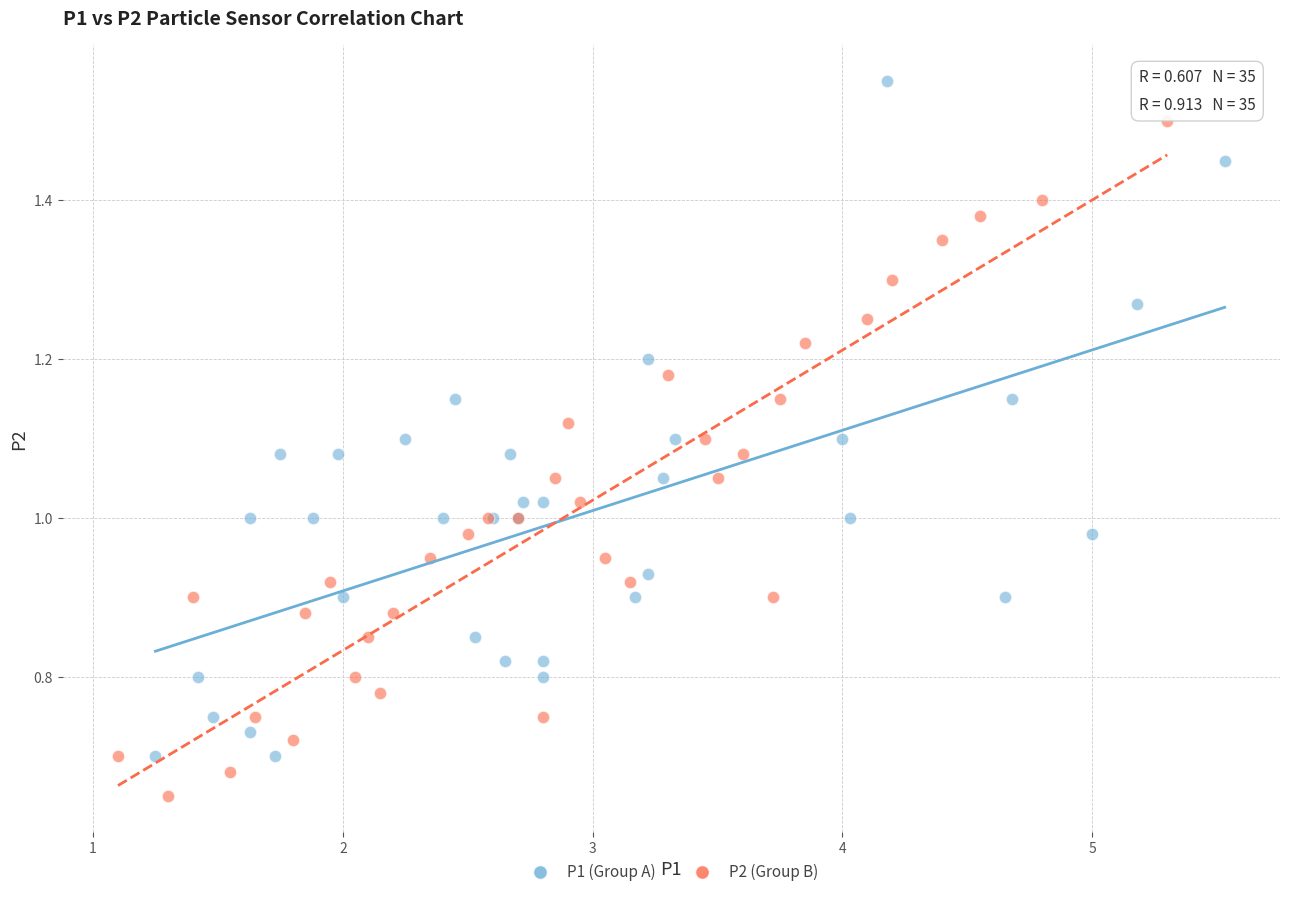

Which series reaches the maximum Y coordinate?

P1 (Group A)